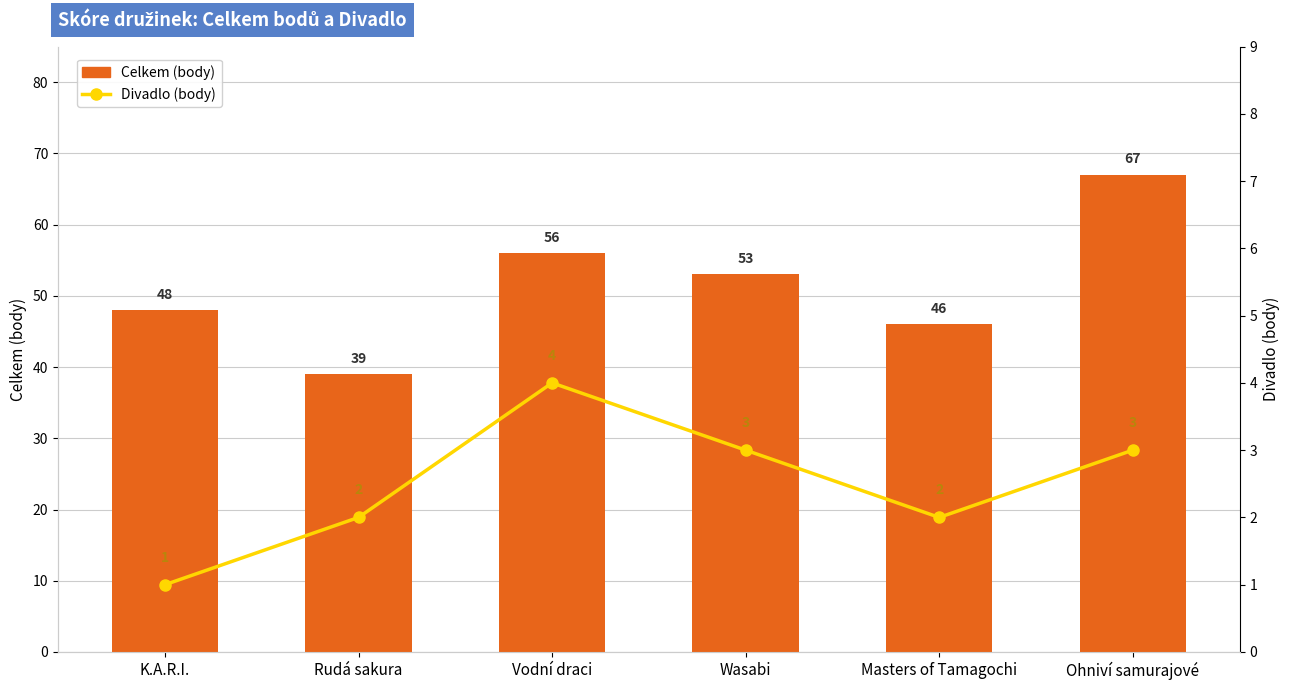

Rank the categories by Divadlo (body) value from lowest to highest.

K.A.R.I., Rudá sakura, Masters of Tamagochi, Wasabi, Ohniví samurajové, Vodní draci